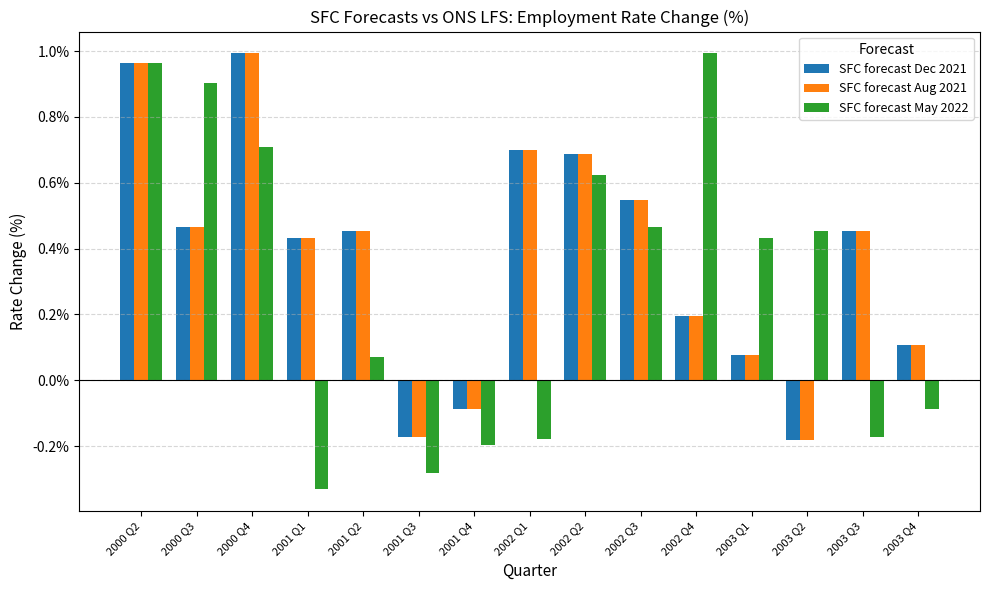

Between 2002 Q1 and 2003 Q4, which series saw the biggest shift?

SFC forecast Dec 2021